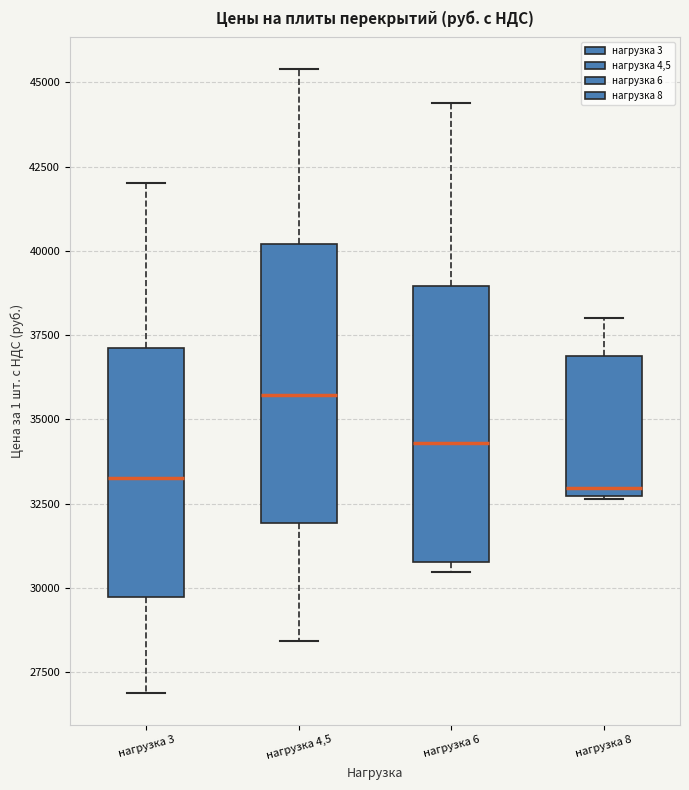

Which box's median line is the highest?

нагрузка 4,5